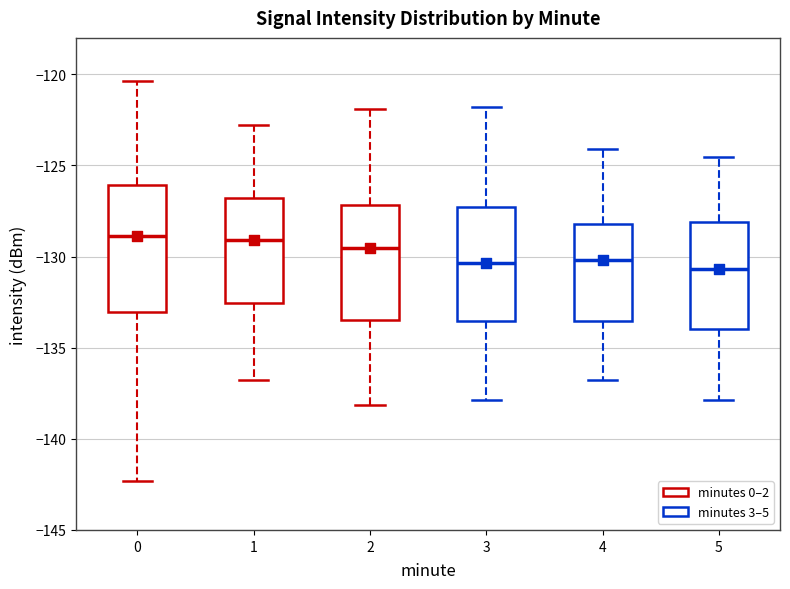

Reading left to right, transcribe this box plot: for each box, give where its median line is, the range the box spans, and where its two whiskers end, as read against the y-axis. The values are not printed on the chart, so give them approximately, as read against the axis.

0: median -129.0, box -133.0 to -126.0, whiskers -142.5 to -120.5
1: median -129.0, box -132.5 to -127.0, whiskers -137.0 to -123.0
2: median -129.5, box -133.5 to -127.0, whiskers -138.0 to -122.0
3: median -130.5, box -133.5 to -127.5, whiskers -138.0 to -122.0
4: median -130.0, box -133.5 to -128.0, whiskers -137.0 to -124.0
5: median -130.5, box -134.0 to -128.0, whiskers -138.0 to -124.5